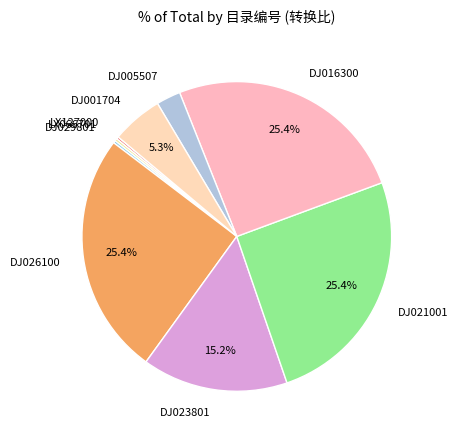

What portion of the pie excludes DJ021001?

74.6%